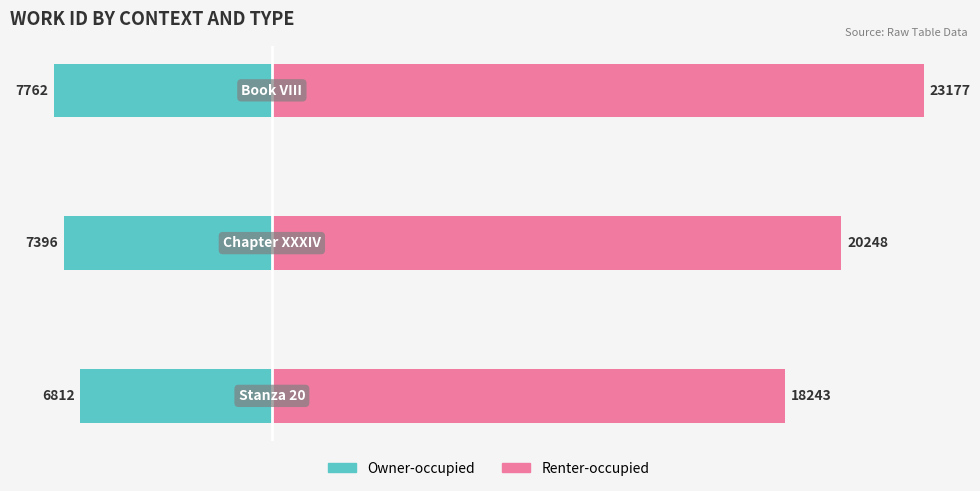

What is the approximate value of Renter-occupied at 1, to the nearest 50?

20250